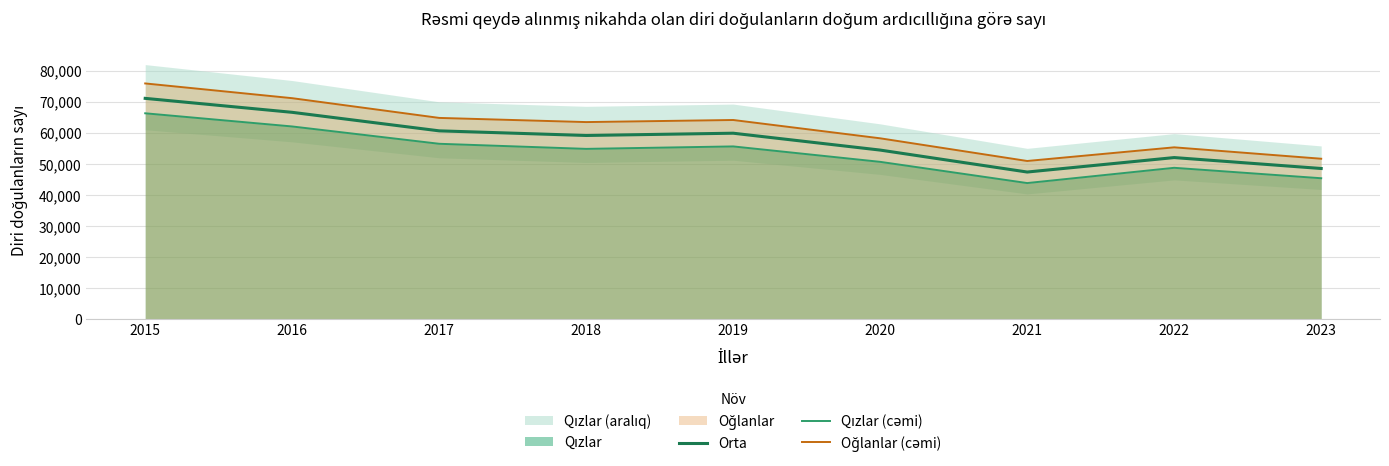

Rank the series at 2017 from lowest to highest value.

Qızlar (cəmi), Orta, Oğlanlar (cəmi)